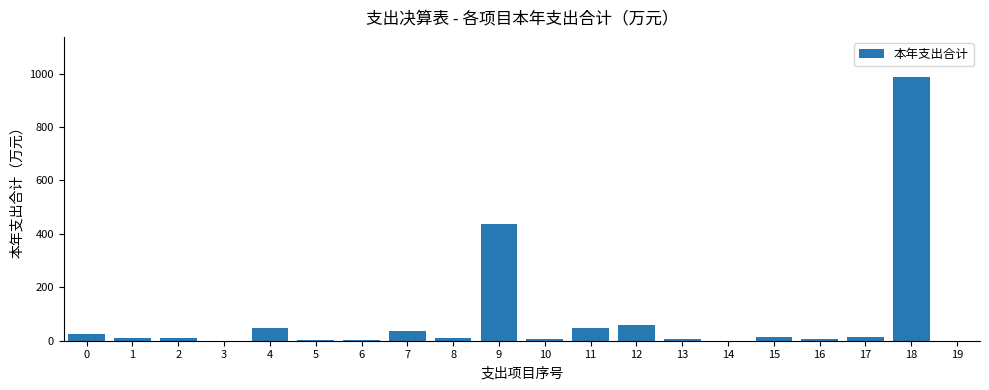

How many data points does each series have?

20